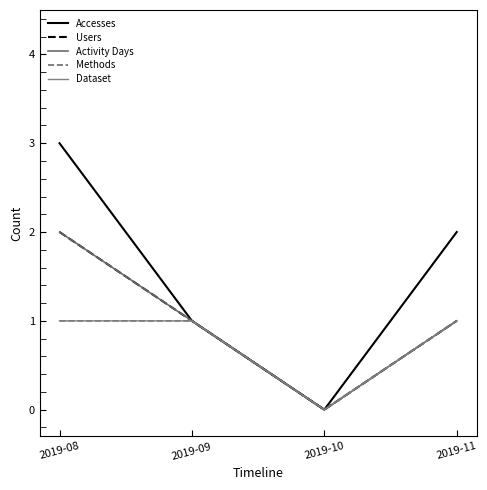

Which series has the largest total across all categories?

Accesses